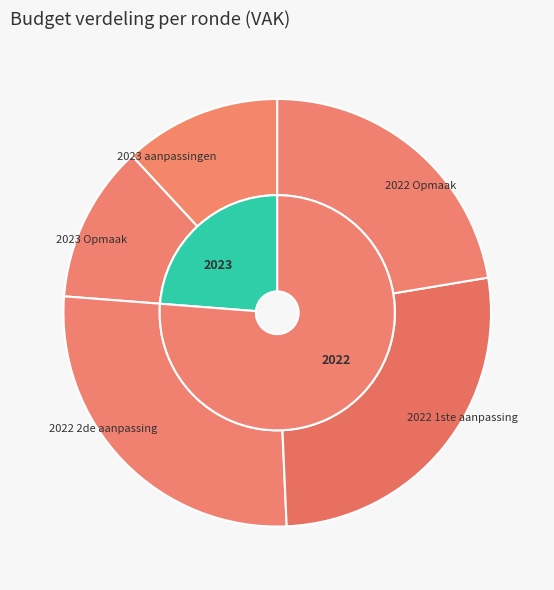

Is 2022 1ste aanpassing – goedgekeurd the majority of the pie?

No